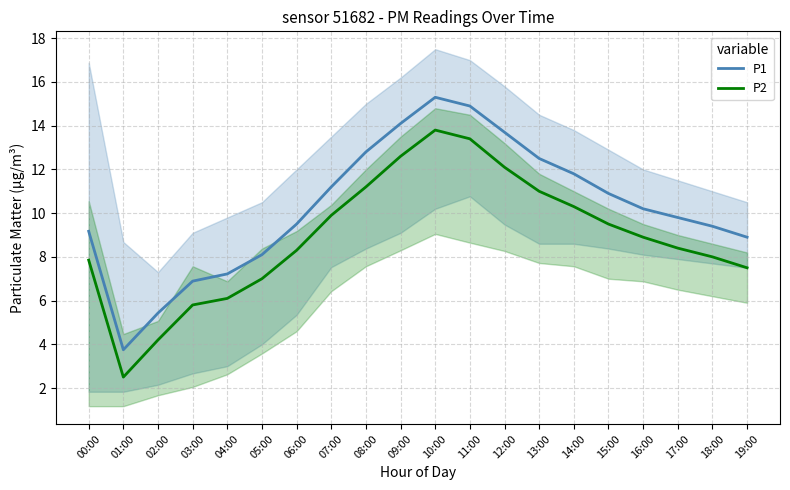

At which label does P1 first exceed 10?

07:00